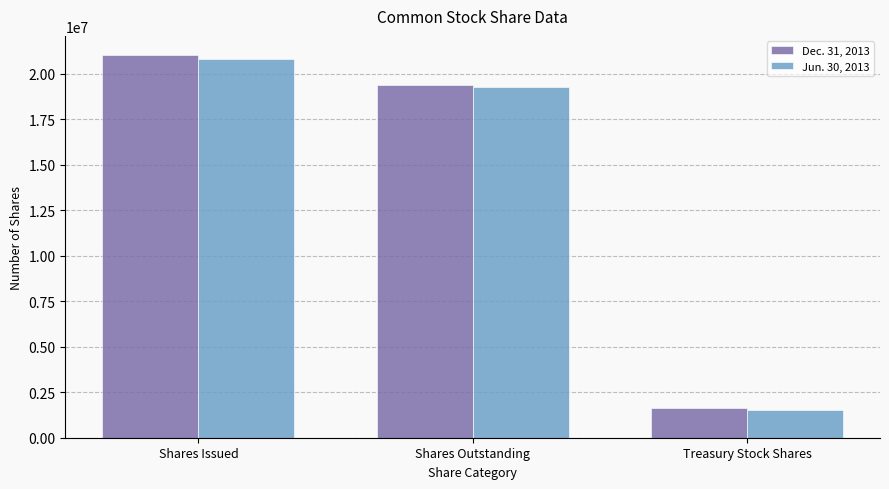

Count the number of data series in this chart.

2